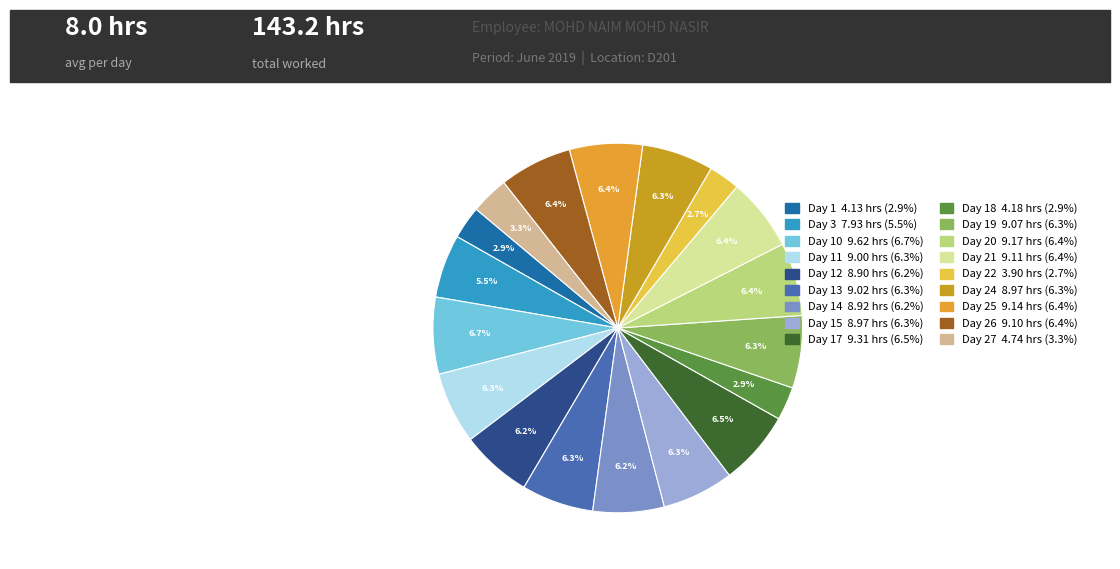

How many slices are in this pie chart?

18